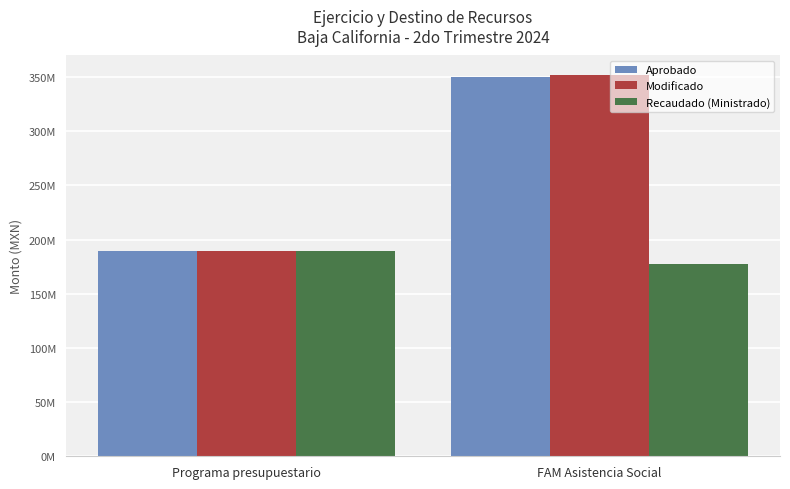

What is the minimum value for Aprobado?

189227550.0